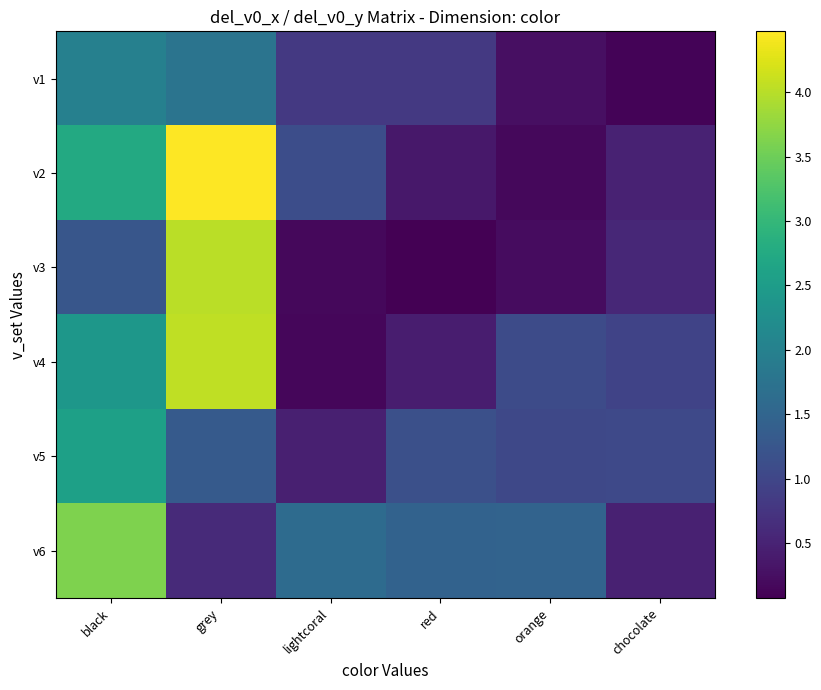

What is the spread (max minus min) of values at grey?

3.9